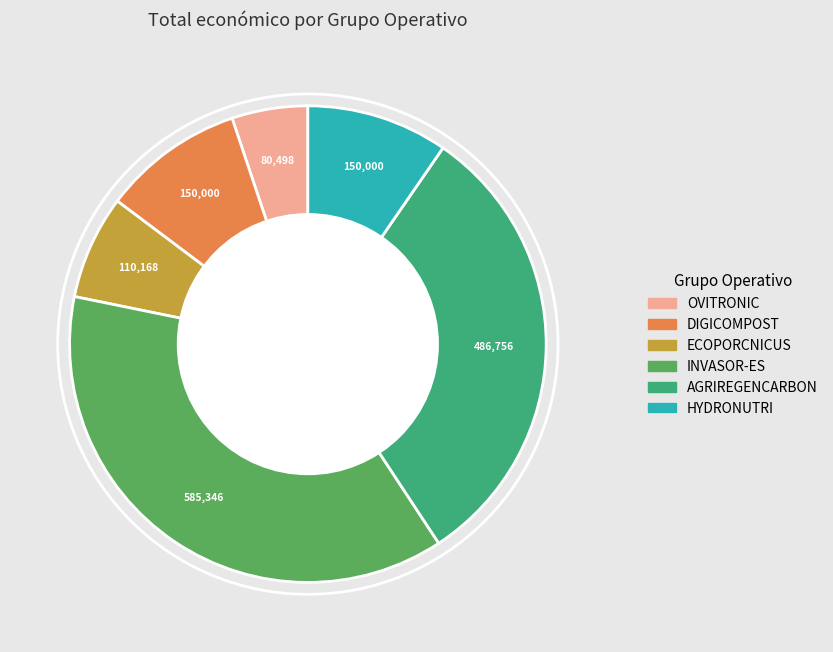

Does any single category account for the majority?

No